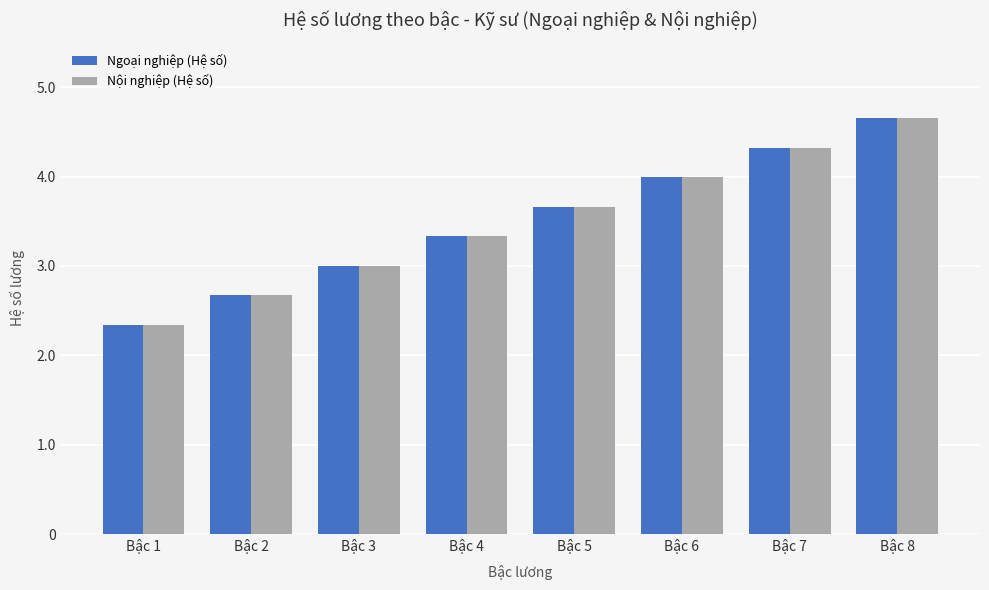

Rank the categories by Ngoại nghiệp (Hệ số) value from lowest to highest.

Bậc 1, Bậc 2, Bậc 3, Bậc 4, Bậc 5, Bậc 6, Bậc 7, Bậc 8